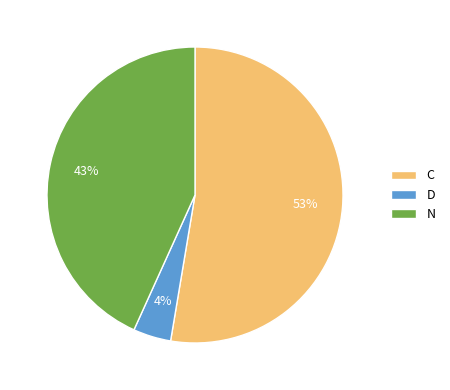

Do N and C together represent more than half of the pie?

Yes